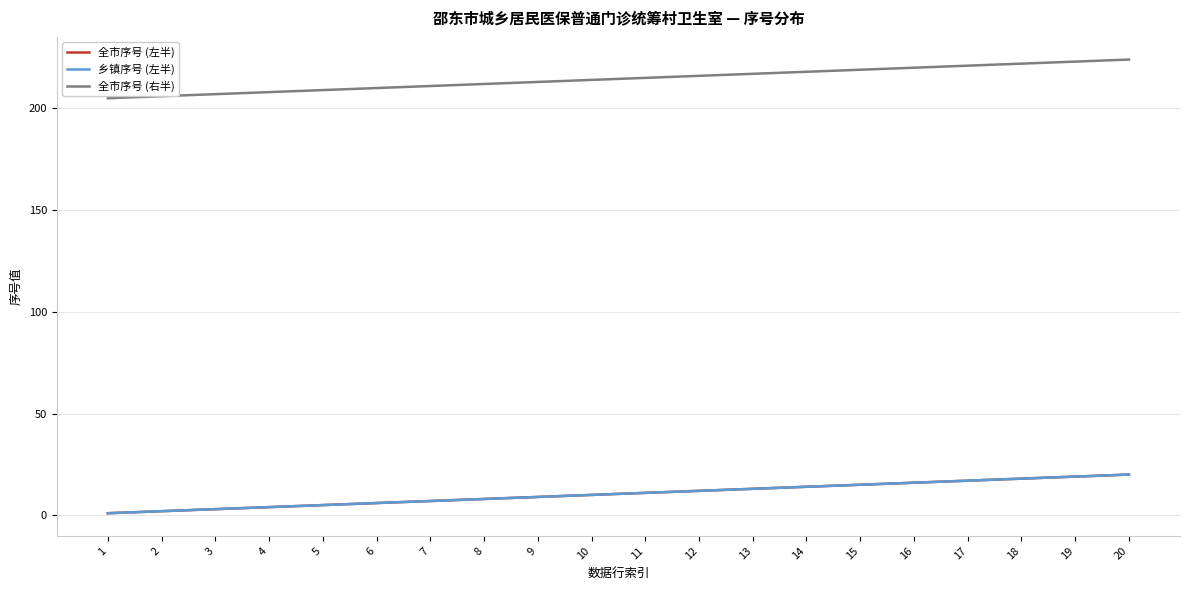

True or false: 全市序号 (右半) has a value of 86 at 7.

False